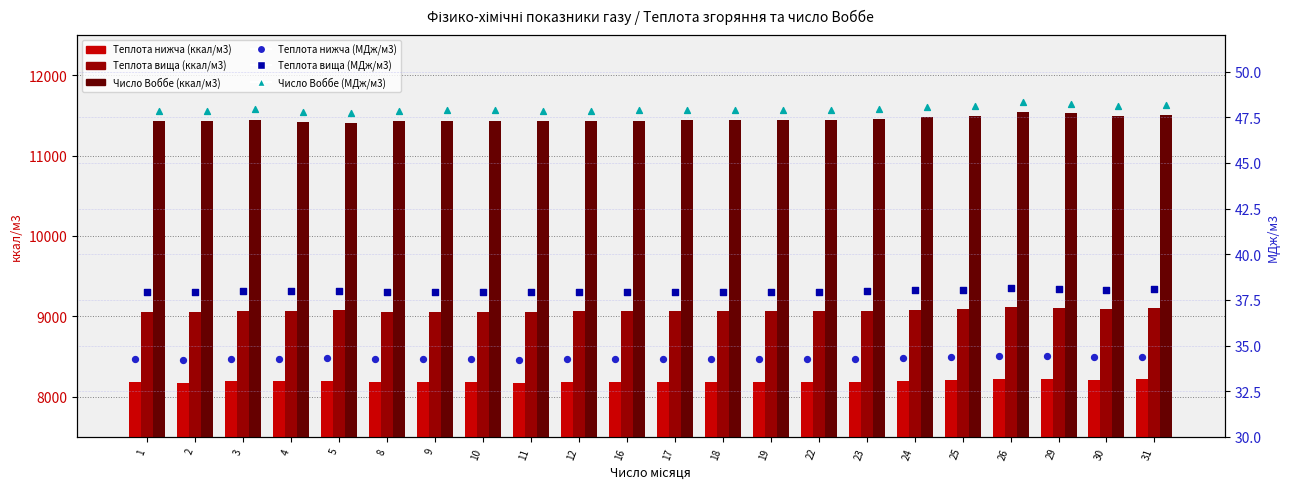

At how many categories does at least one series exceed 2114?

22